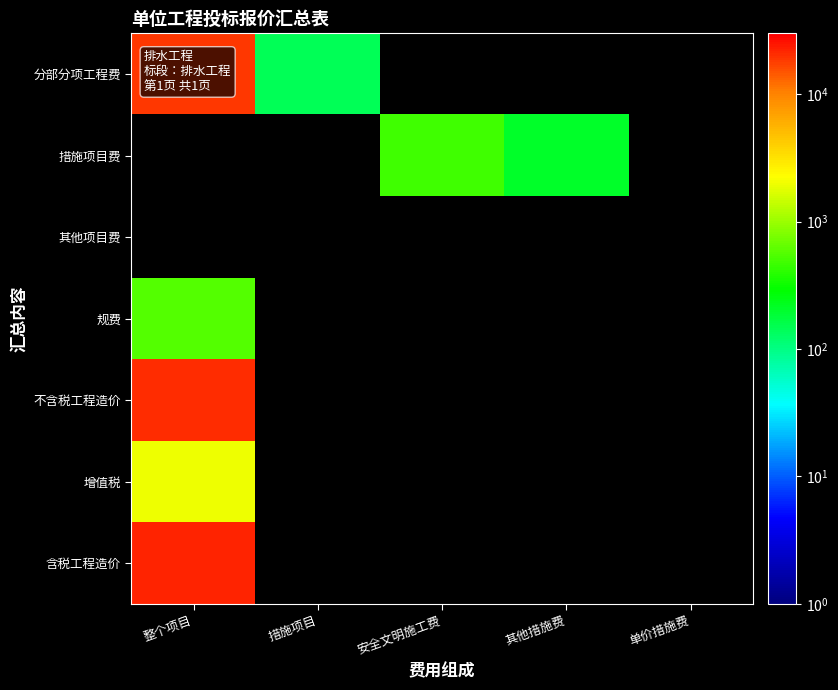

What is the highest value of the 不含税工程造价 series?

20160.5